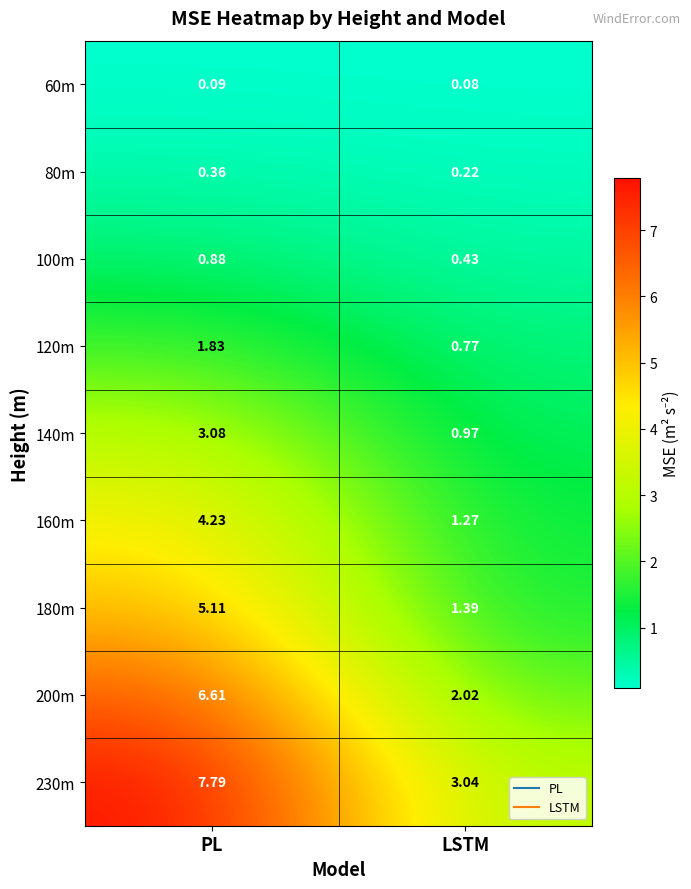

Rank the categories by 80m value from highest to lowest.

PL, LSTM